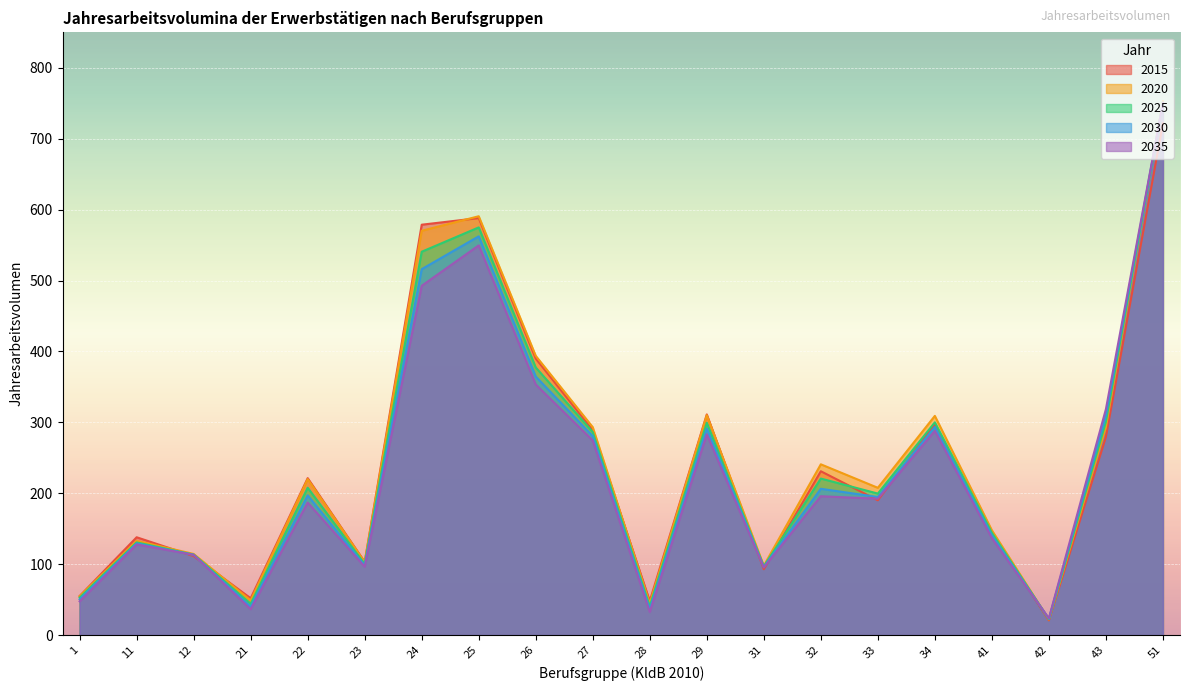

Reading right to left, transcribe all the data shown in this chart.

2015: 51=721.5	43=279.3	42=20.7	41=144.1	34=297.3	33=190.1	32=231.0	31=92.9	29=311.2	28=48.0	27=288.7	26=389.9	25=588.1	24=578.7	23=103.2	22=221.3	21=51.9	12=111.3	11=137.9	1=55.0
2020: 51=752.7	43=292.8	42=22.0	41=147.8	34=309.1	33=207.7	32=240.8	31=97.8	29=310.1	28=44.6	27=293.2	26=393.8	25=590.6	24=570.1	23=103.0	22=219.9	21=48.9	12=114.4	11=132.9	1=54.8
2025: 51=750.8	43=300.5	42=22.4	41=144.3	34=300.0	33=199.5	32=220.7	31=96.8	29=299.4	28=40.5	27=286.3	26=377.4	25=574.9	24=540.6	23=100.2	22=207.8	21=44.1	12=113.5	11=130.7	1=52.7
2030: 51=750.5	43=309.5	42=22.9	41=140.5	34=293.4	33=194.7	32=206.3	31=96.0	29=291.2	28=36.5	27=280.5	26=364.6	25=562.3	24=516.0	23=98.1	22=197.0	21=40.0	12=113.1	11=129.2	1=50.3
2035: 51=750.3	43=318.5	42=23.6	41=136.7	34=288.0	33=192.2	32=195.8	31=95.3	29=283.1	28=32.6	27=274.3	26=353.3	25=549.5	24=492.6	23=96.3	22=186.8	21=36.4	12=113.1	11=127.8	1=47.5